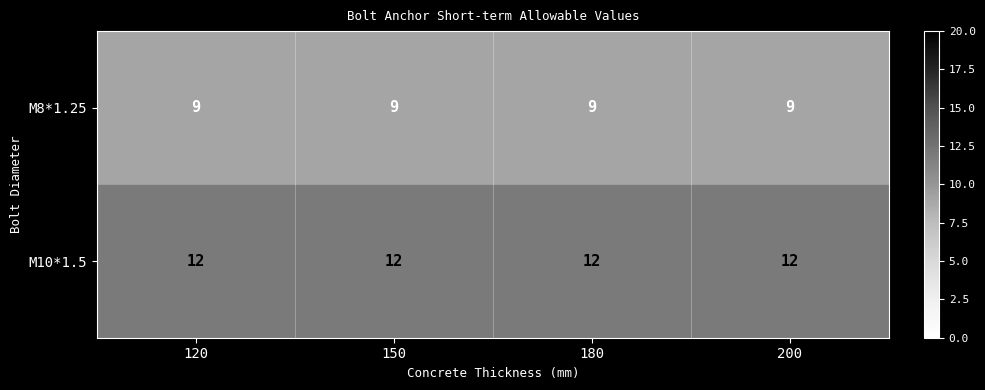

Rank the series by their maximum value, from highest to lowest.

M10*1.5, M8*1.25